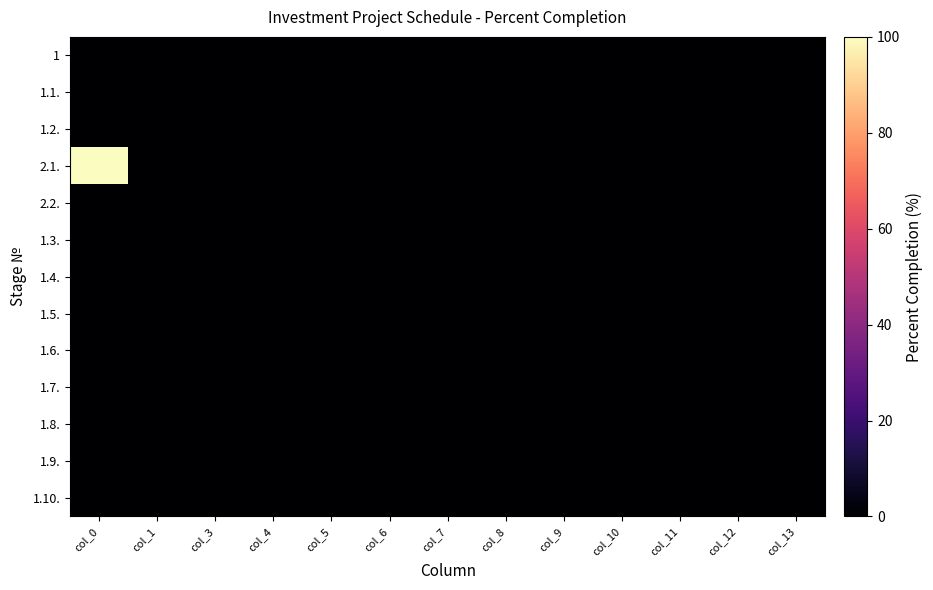

Is the value of 1.10. at col_13 greater than the value of 2.1. at col_12?

No